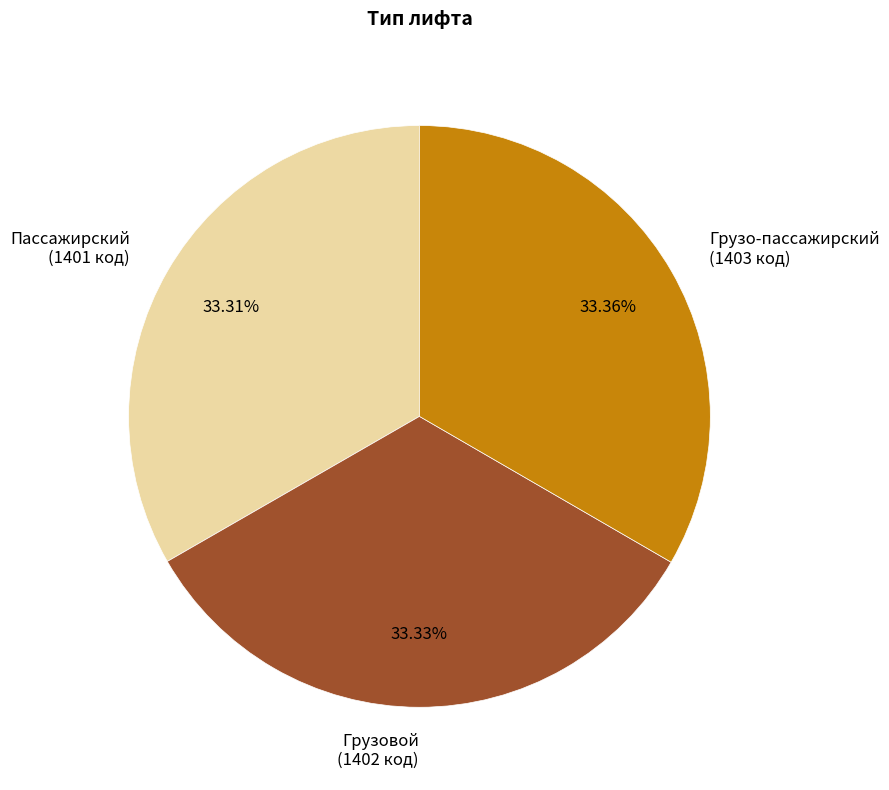

How many slices are in this pie chart?

3